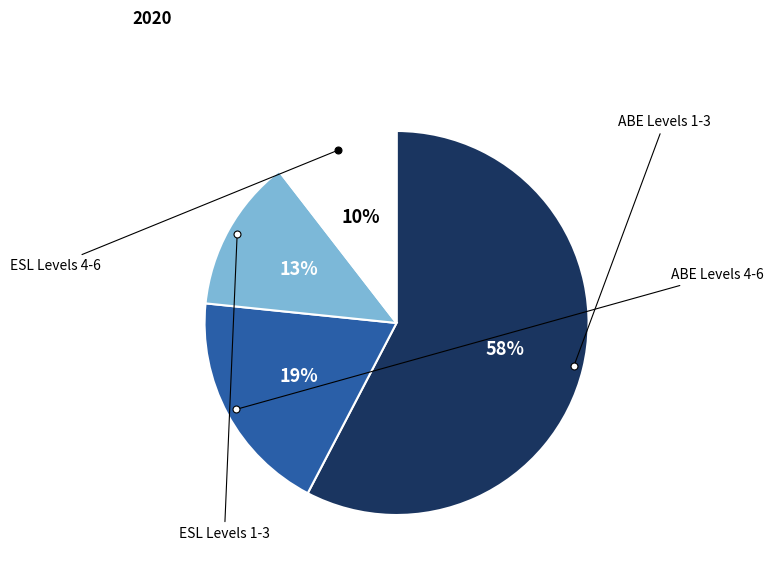

Is there any slice that represents more than half of the pie?

Yes